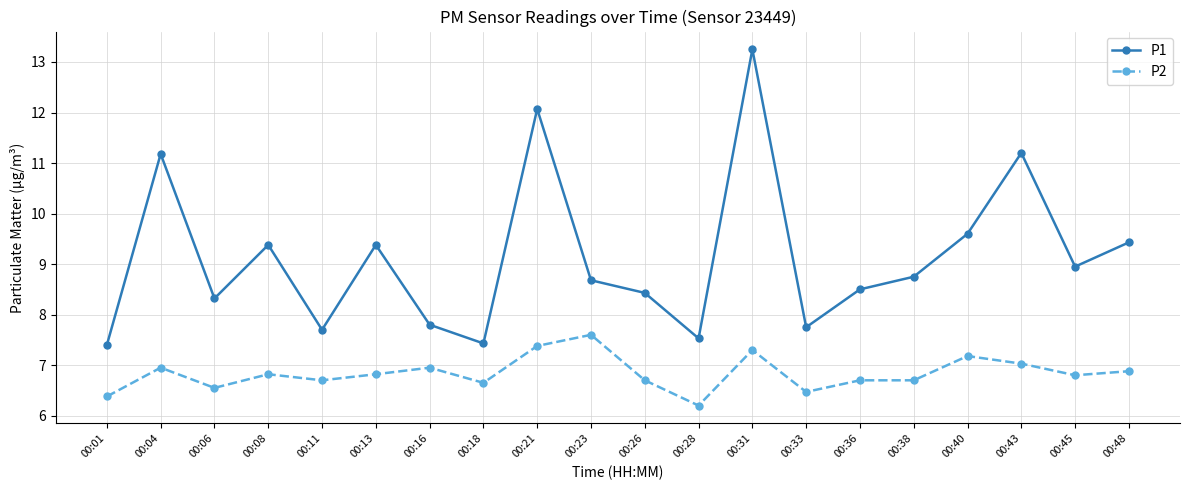

What is the minimum value for P2?

6.2